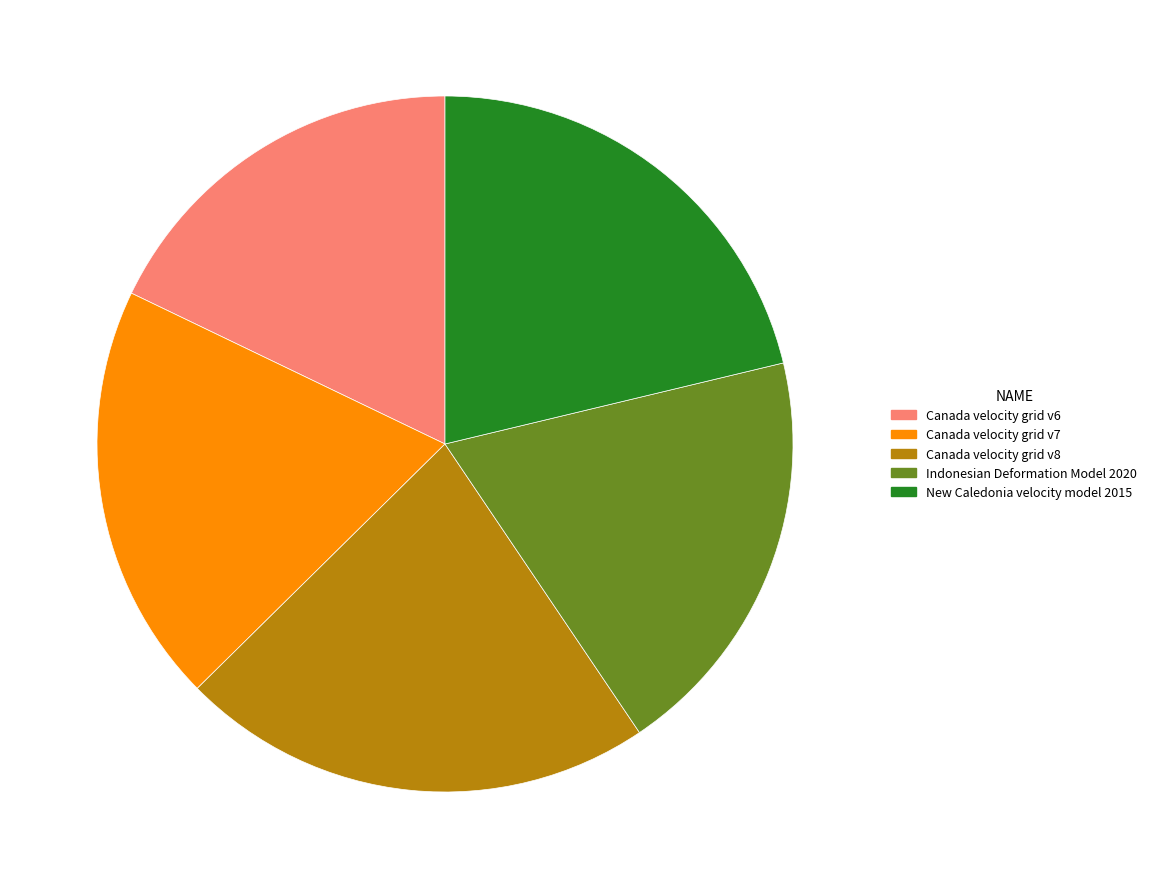

Do Canada velocity grid v6 and Canada velocity grid v8 together represent more than half of the pie?

No